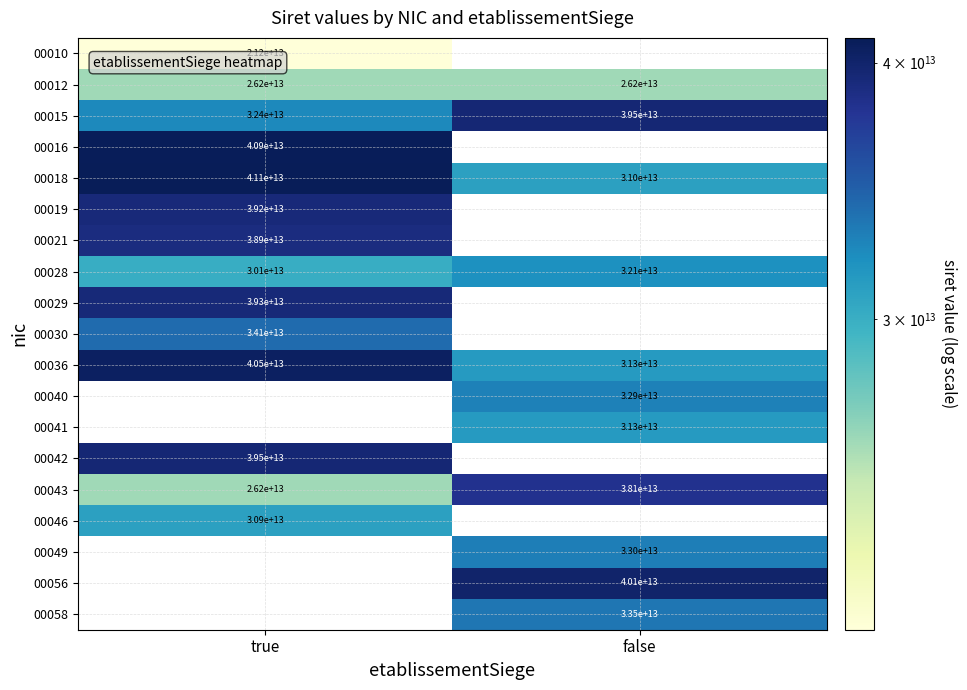

Rank the categories by 00043 value from lowest to highest.

true, false